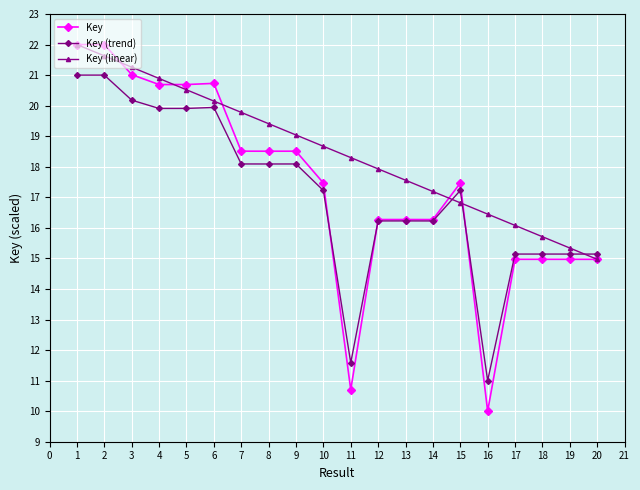

What is the value of the Key (trend) point at the 5th from the left?

19.9